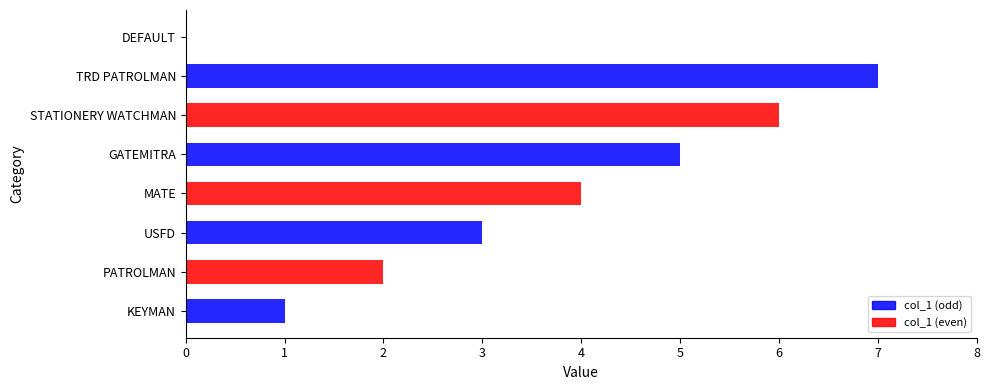

The value at PATROLMAN is 1. True or false?

False